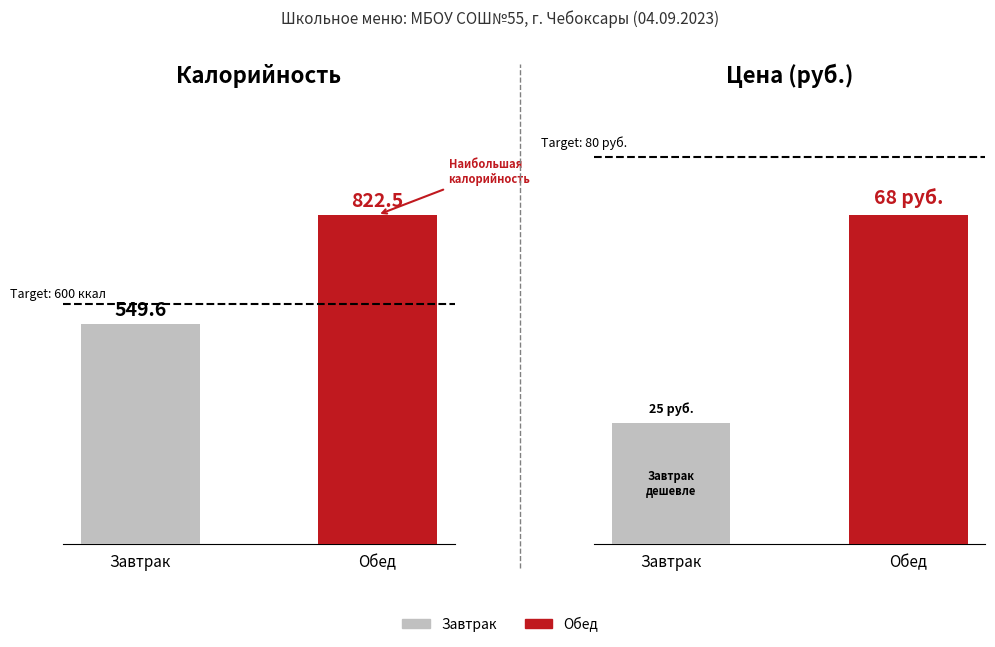

What is the difference between the highest and lowest values at Обед?

754.5